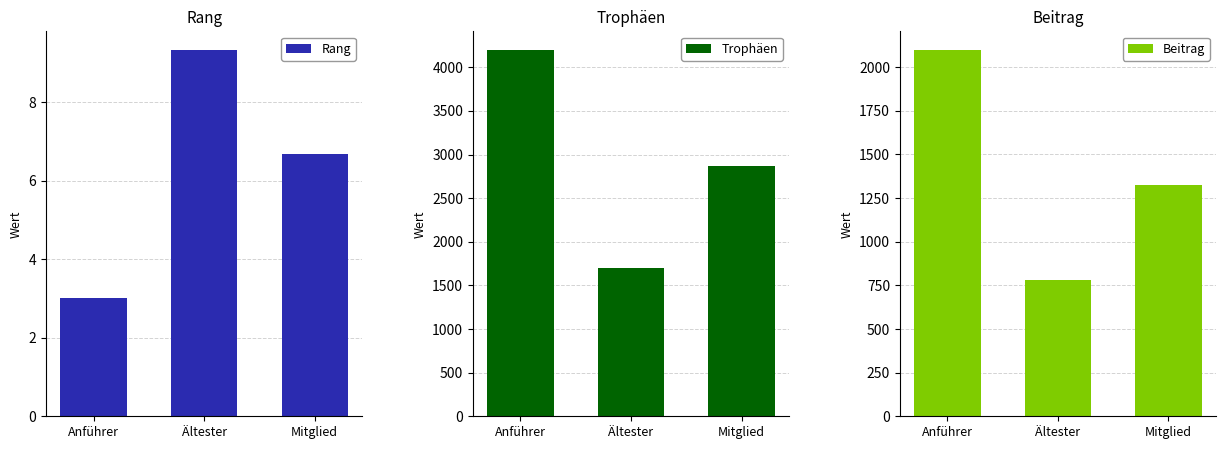

How many values in the Rang series exceed 6?

2